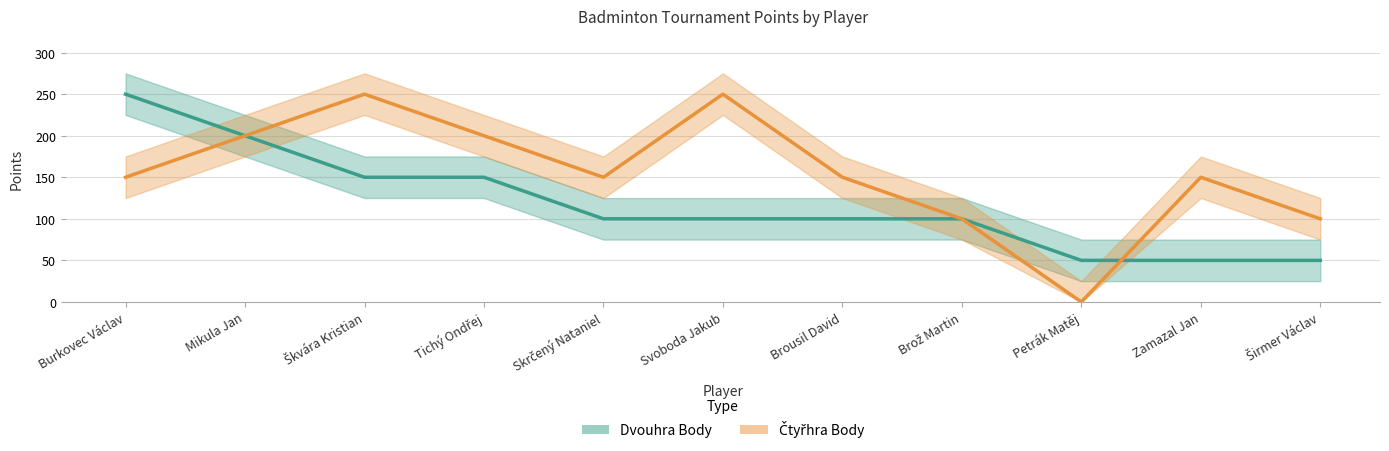

Does the chart have visible grid lines?

Yes